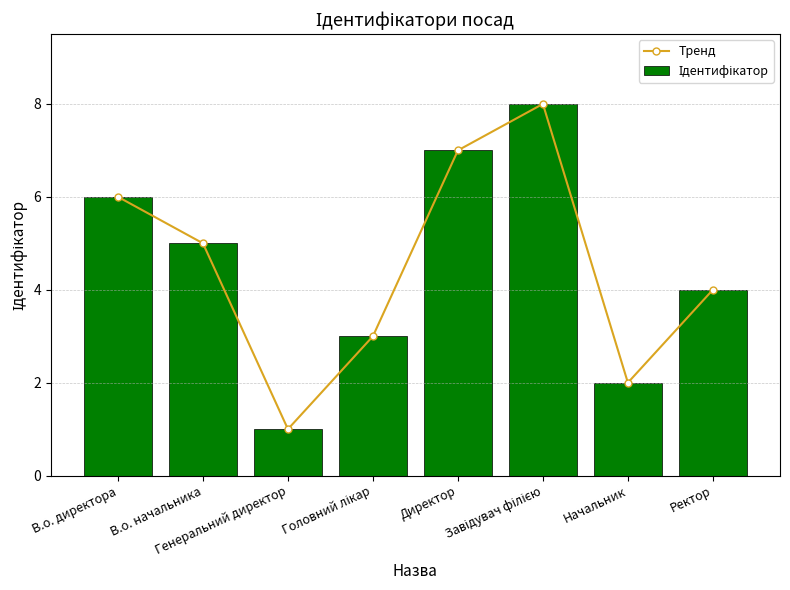

Reading left to right, extract all data points from this chart.

Тренд: 6	5	1	3	7	8	2	4
Ідентифікатор: 6	5	1	3	7	8	2	4